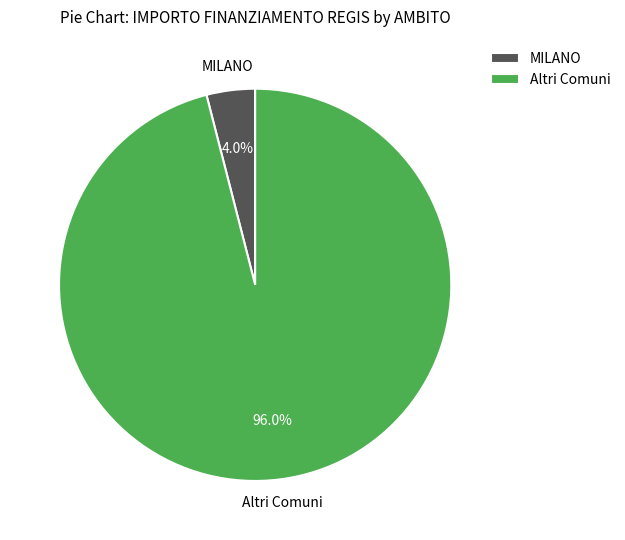

How many slices are in this pie chart?

2